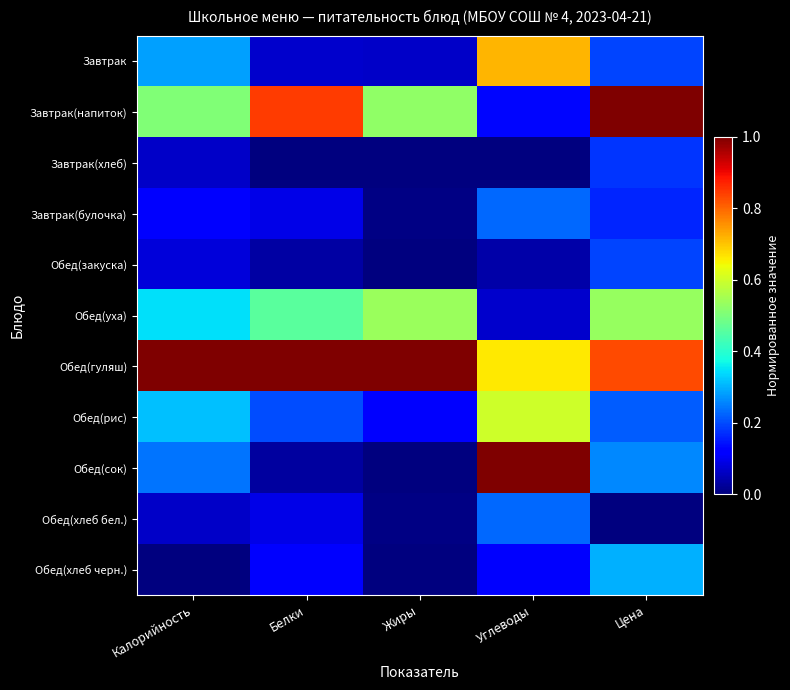

At which category does the chart reach its minimum across all series?

Белки